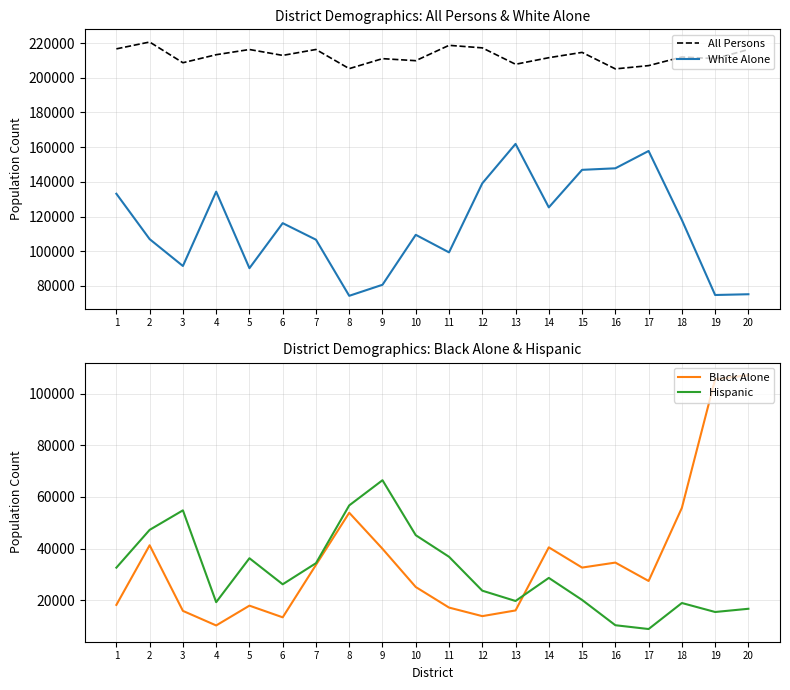

How many values in the White Alone series exceed 116169?

9